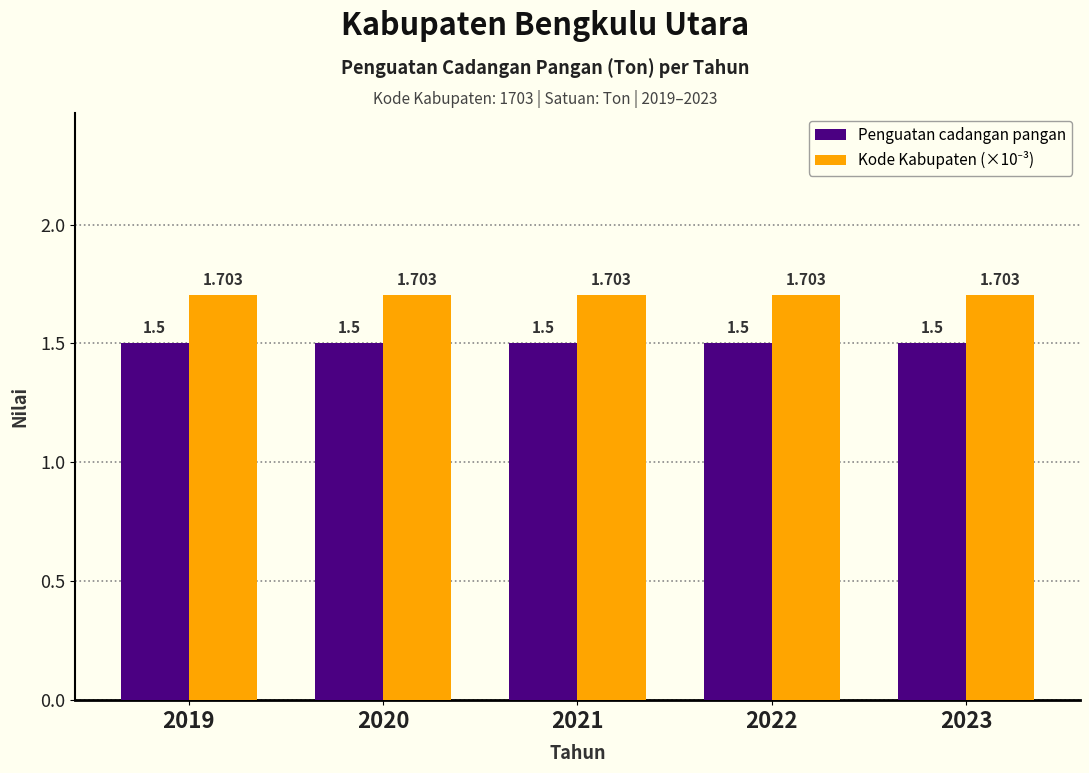

Between 2020 and 2021, which is larger?

2020